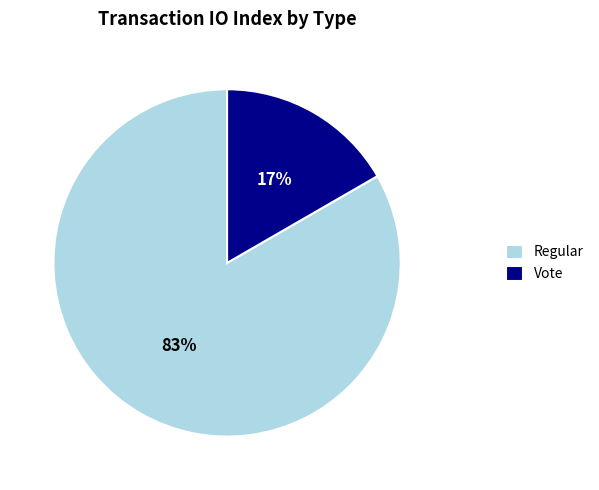

Between Regular and Vote, which is larger?

Regular